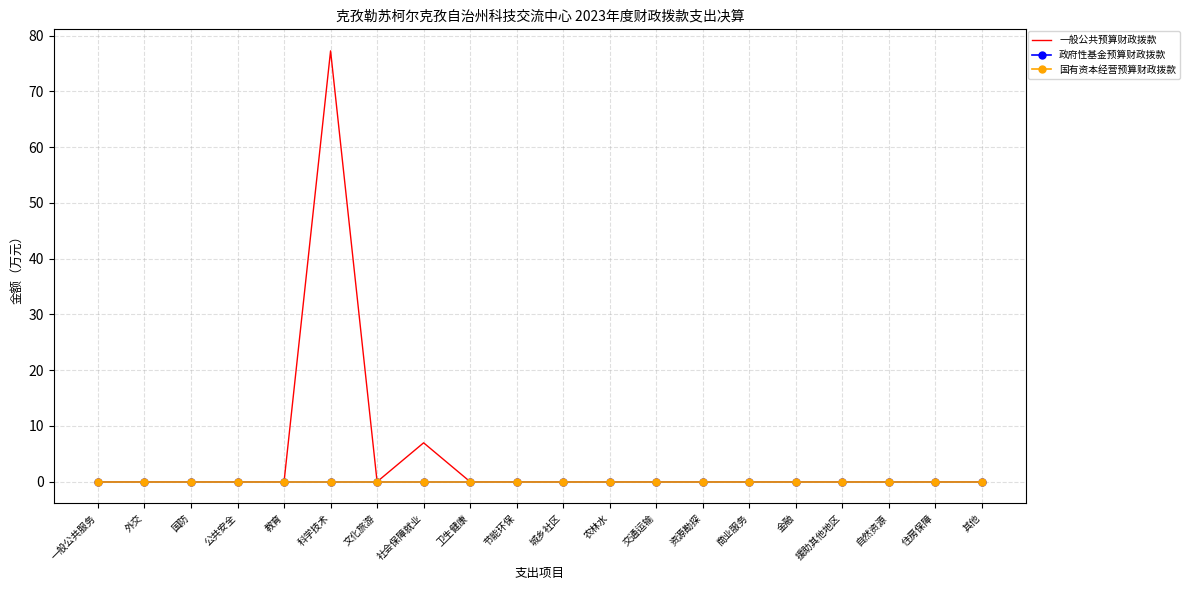

True or false: 政府性基金预算财政拨款 has more than 2 interior local peaks.

False